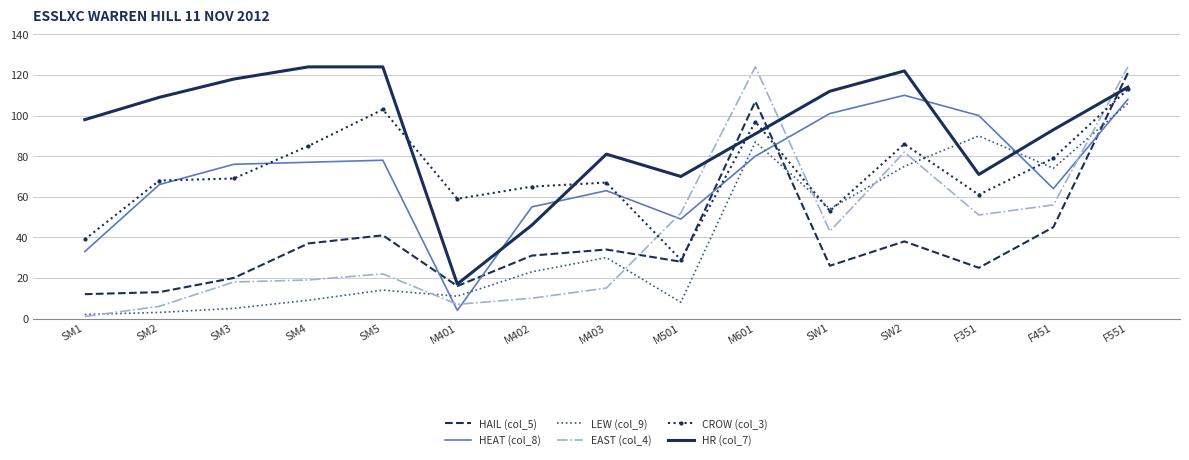

What is the total value across all series at F351?

398